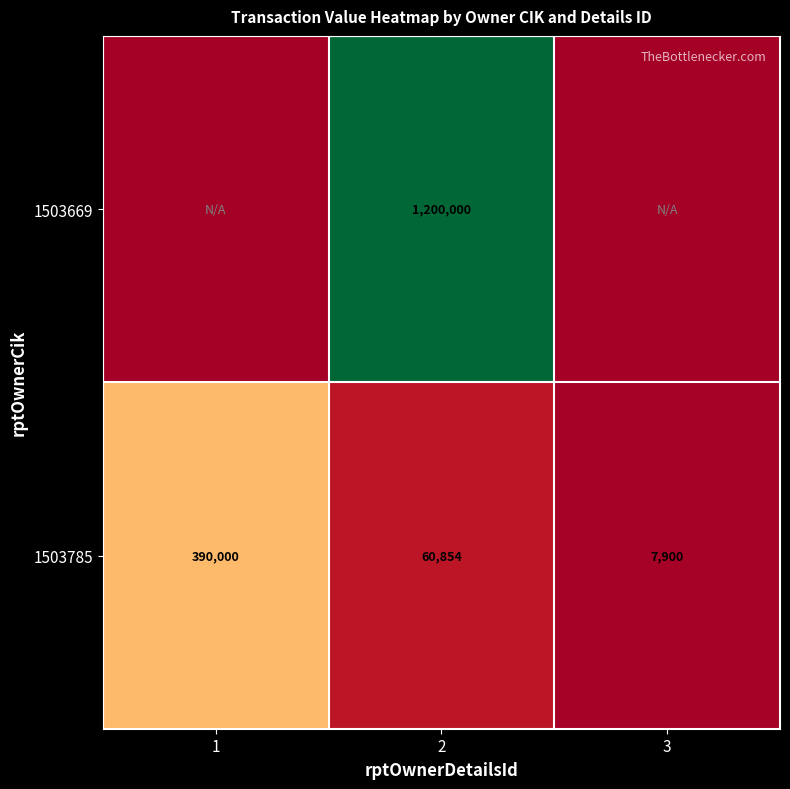

What is the difference between the maximum and minimum values in the 1503785 series?

382100